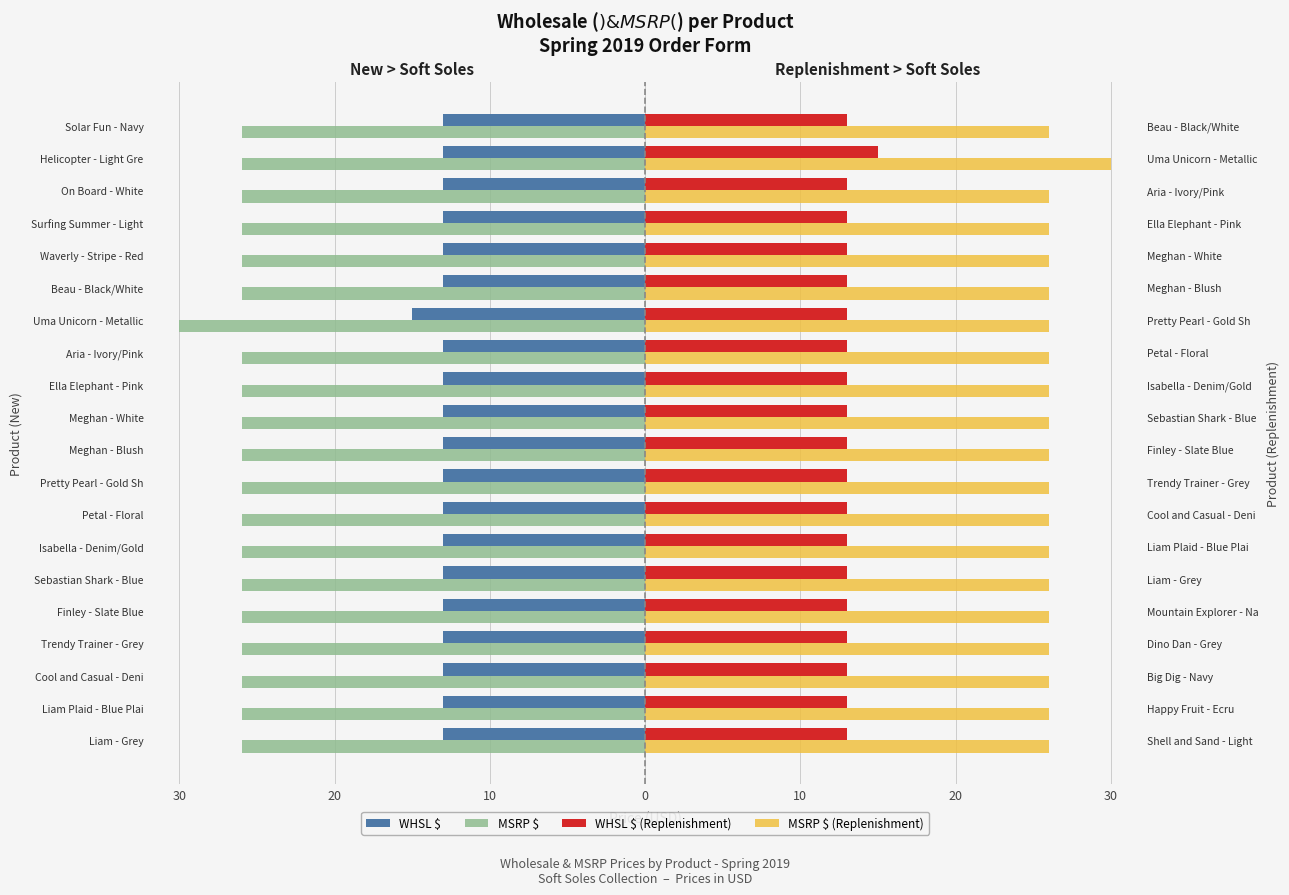

Count the MSRP $ (Replenishment) values in the range 26 to 27.

19